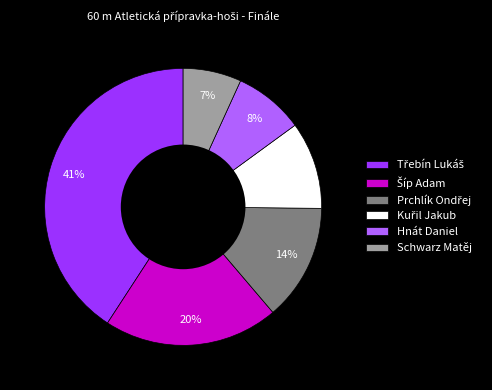

What percentage is the Schwarz Matěj slice, to the nearest percent?

7%